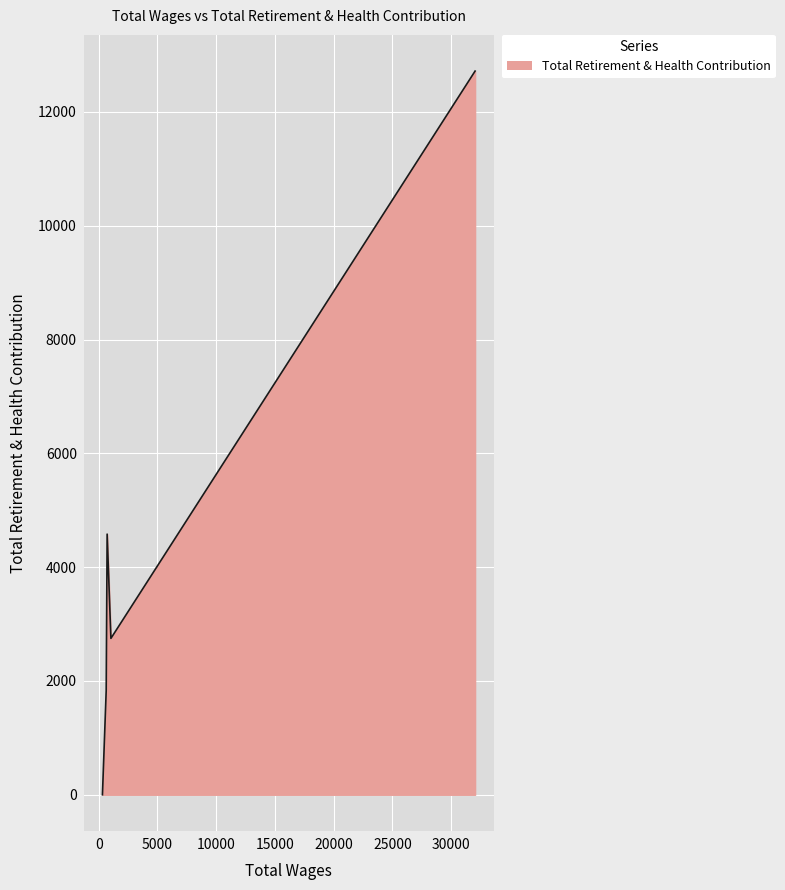

What is the difference between the maximum and second lowest values?

10886